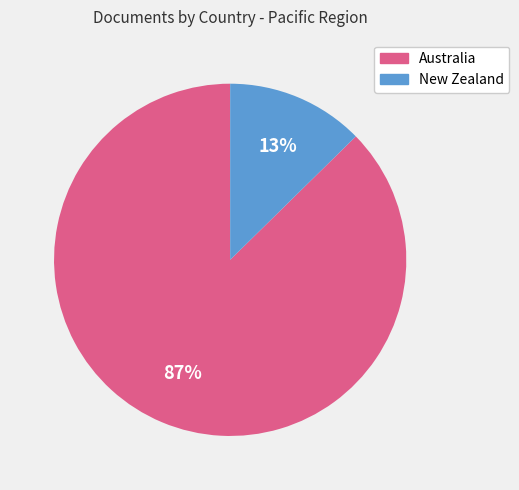

To the nearest percent, what portion does New Zealand represent?

13%